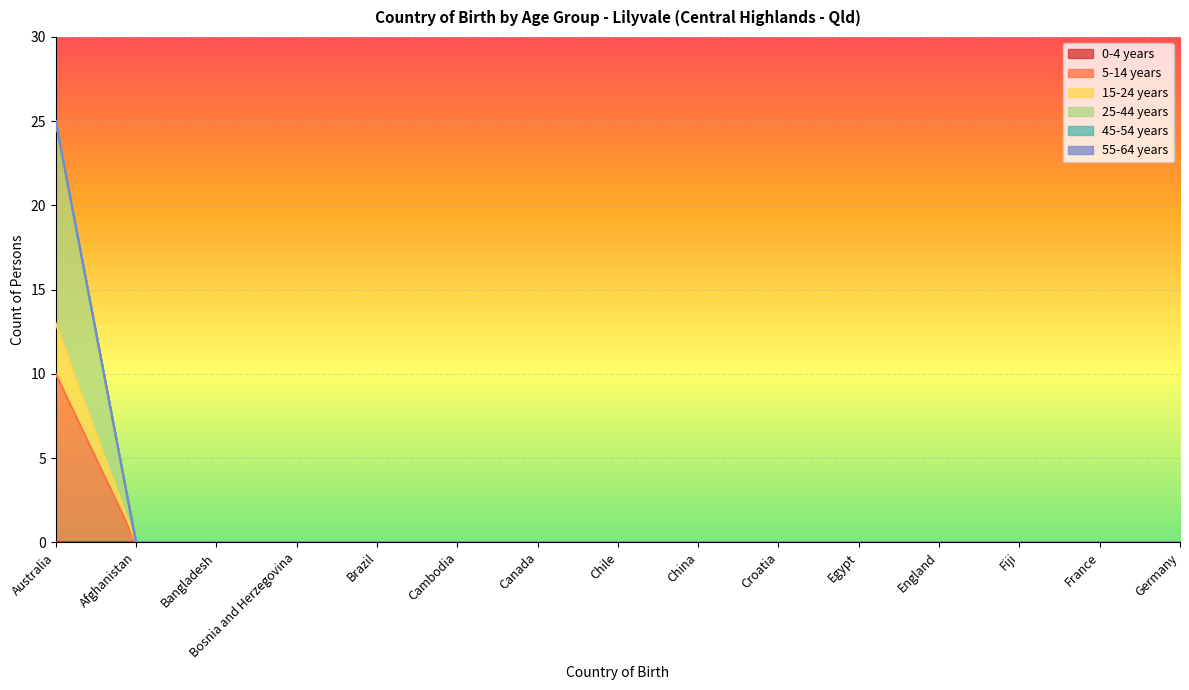

How many lines are shown in the chart?

6